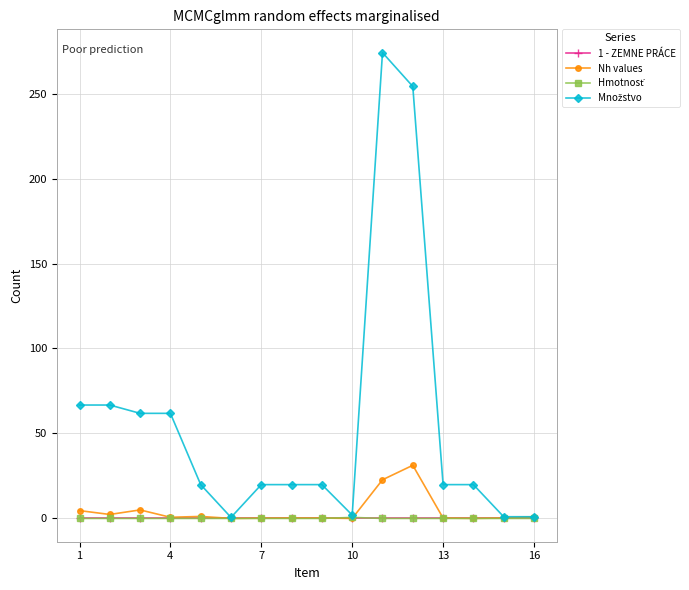

What is the greatest value displayed?

274.1